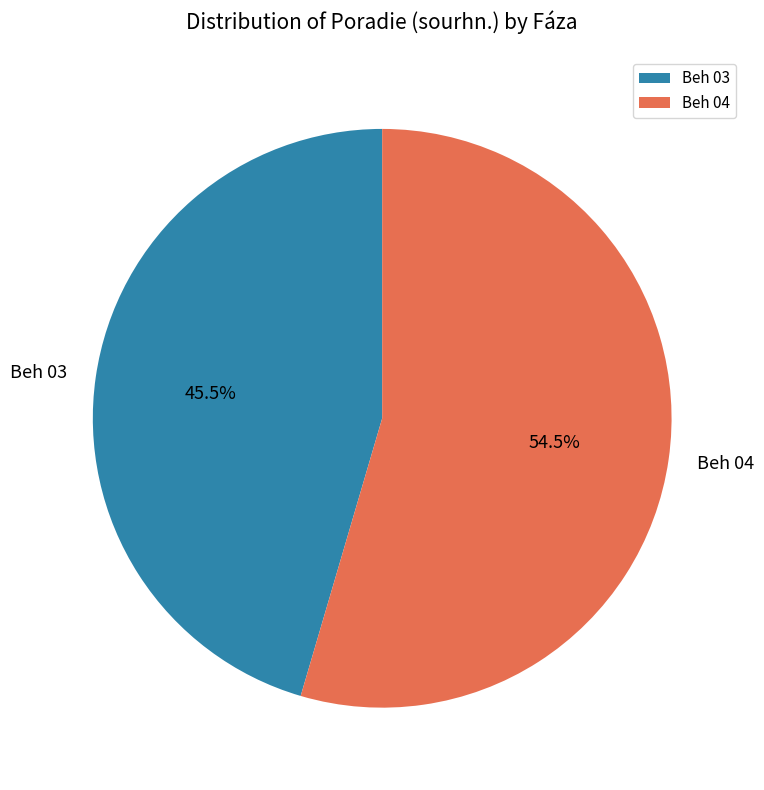

How many slices are in this pie chart?

2